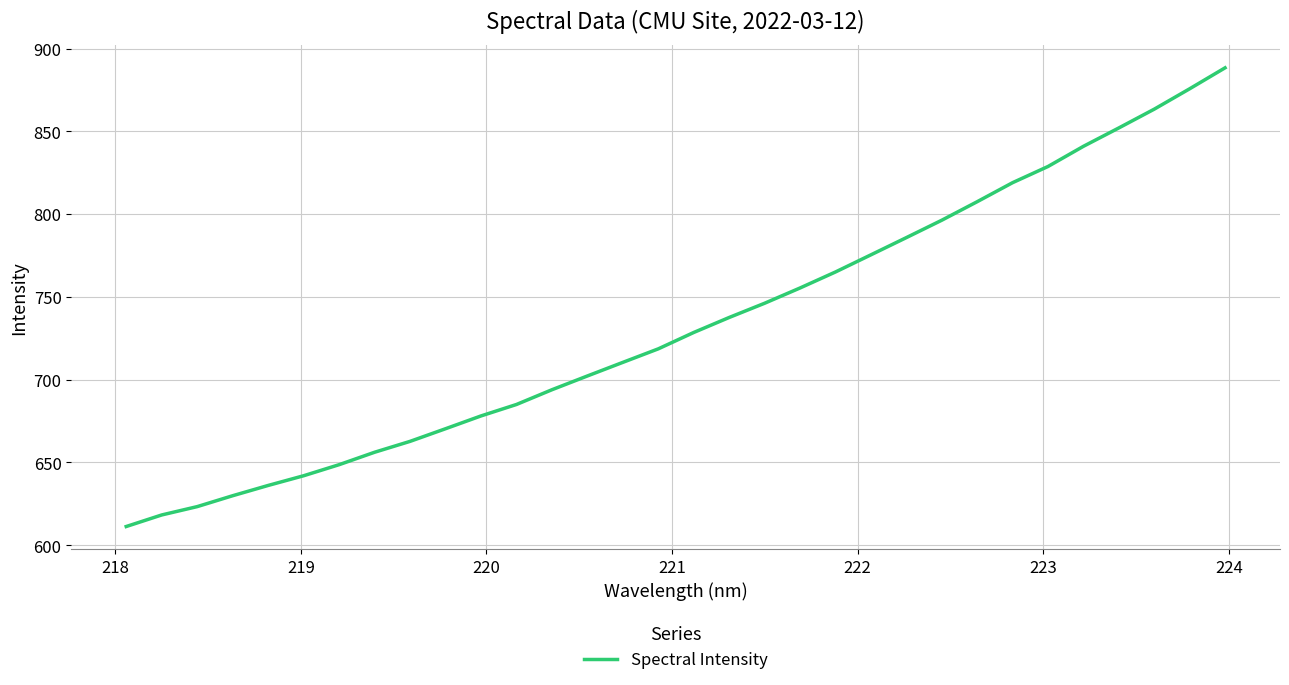

What is the smallest value displayed?

611.3